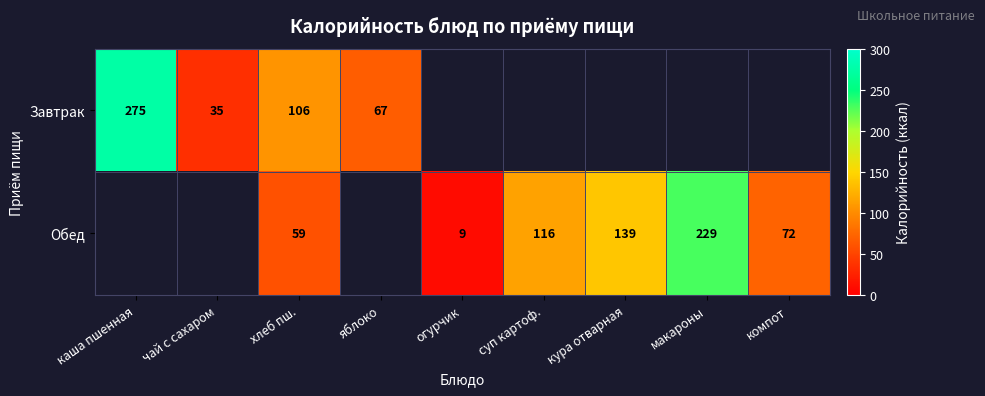

The value of Завтрак at яблоко is 67. True or false?

True